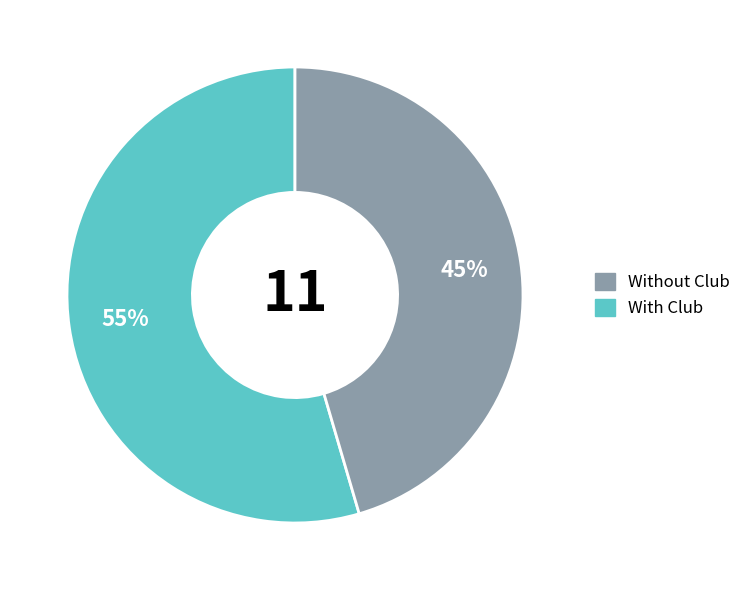

Is there a majority slice in this chart?

Yes